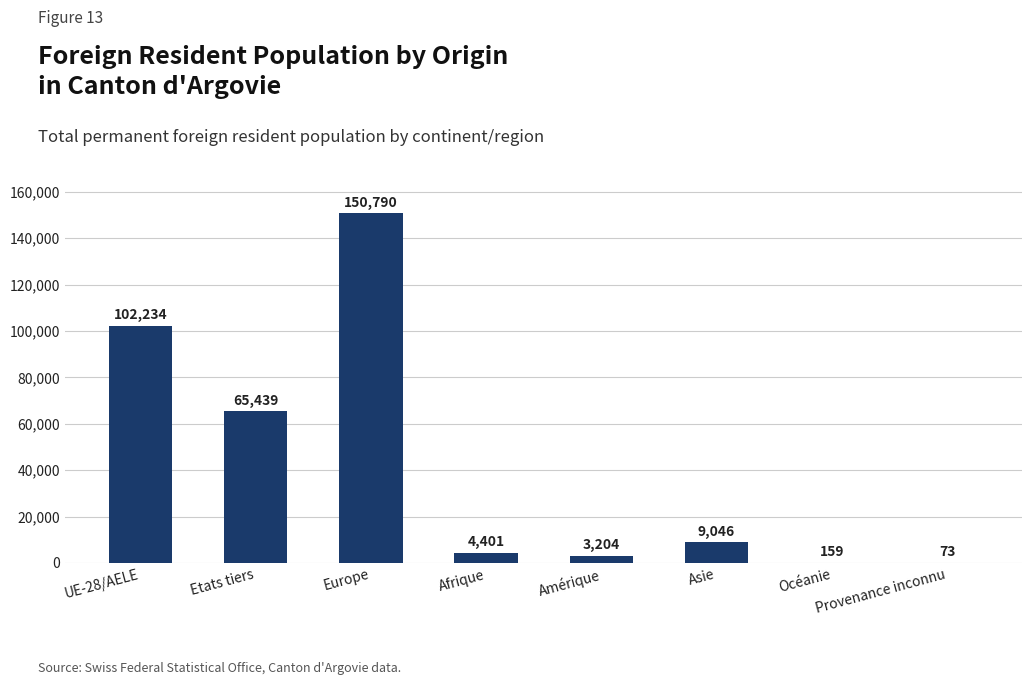

True or false: the data shows 155026 at UE-28/AELE.

False